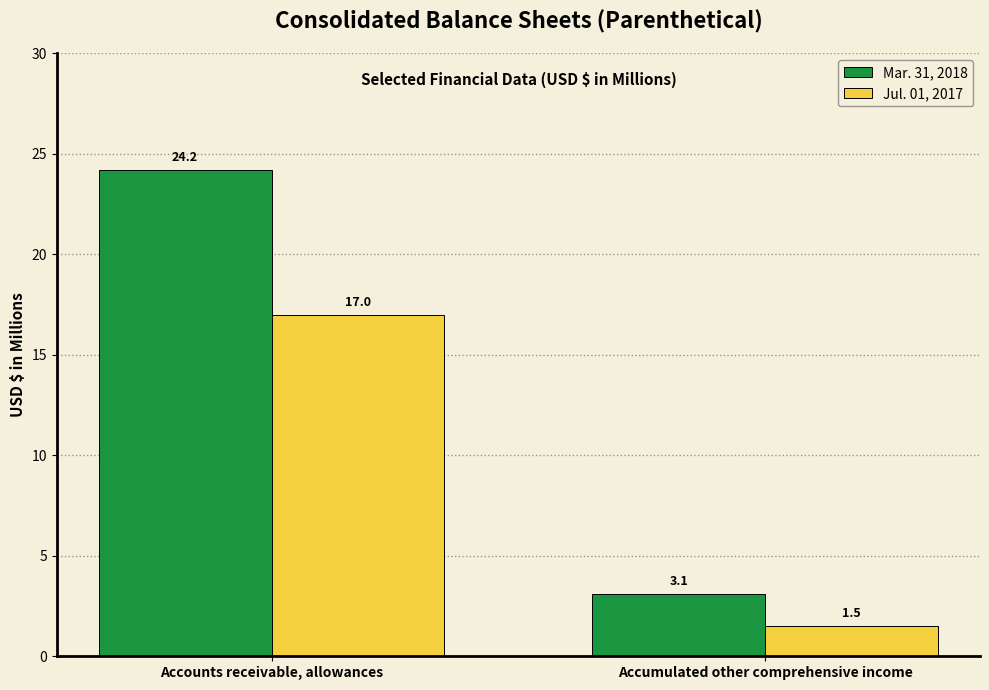

Is the value of Jul. 01, 2017 at Accumulated other comprehensive income greater than the value of Mar. 31, 2018 at Accumulated other comprehensive income?

No